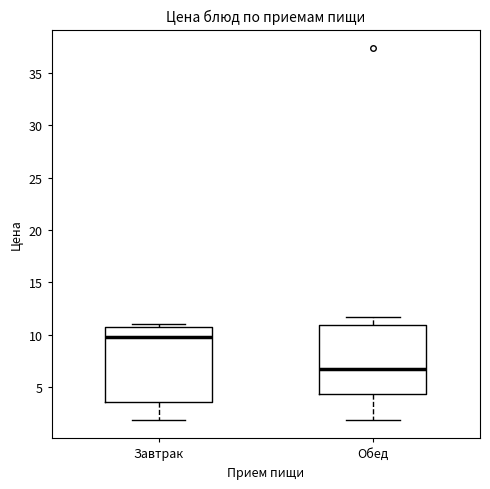

Where does the median line of the box for Завтрак sit on the y-axis? The values are not printed on the chart, so give them approximately, as read against the axis.

10.0